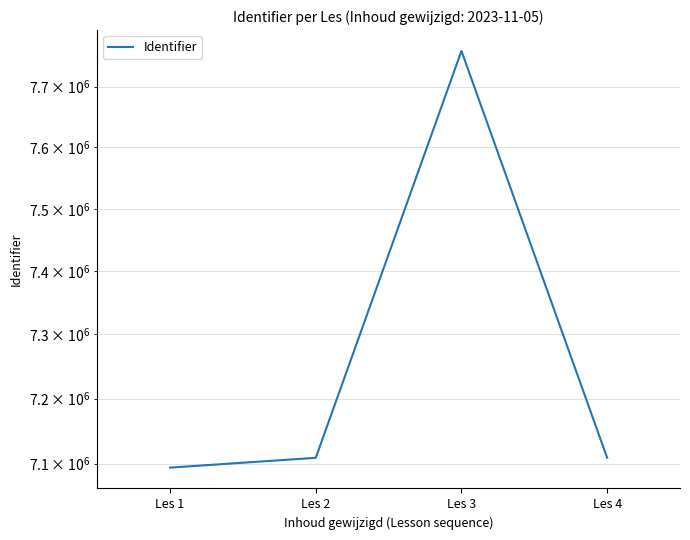

List the labels in order of value, largest first.

Les 3, Les 4, Les 2, Les 1